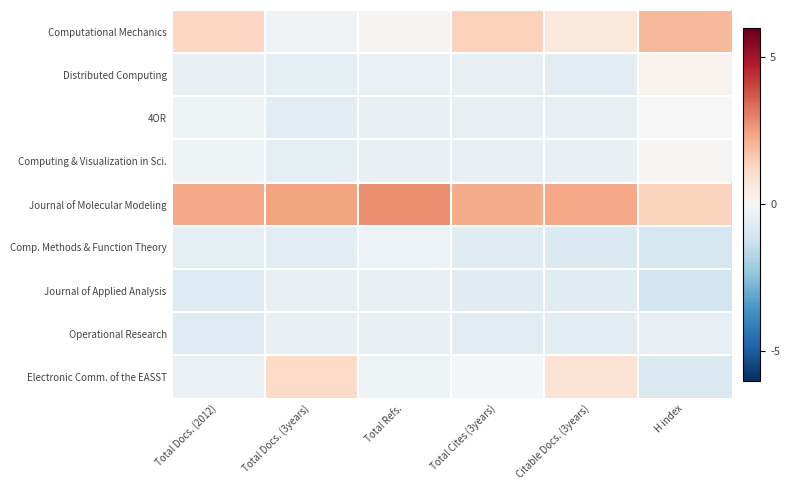

Reading right to left, transcribe all the data shown in this chart.

Computational Mechanics: H index=2.0	Citable Docs. (3years)=0.6	Total Cites (3years)=1.4	Total Refs.=0.1	Total Docs. (3years)=-0.2	Total Docs. (2012)=1.2
Distributed Computing: H index=0.2	Citable Docs. (3years)=-0.6	Total Cites (3years)=-0.5	Total Refs.=-0.4	Total Docs. (3years)=-0.6	Total Docs. (2012)=-0.5
4OR: H index=-0.0	Citable Docs. (3years)=-0.5	Total Cites (3years)=-0.5	Total Refs.=-0.5	Total Docs. (3years)=-0.6	Total Docs. (2012)=-0.3
Computing & Visualization in Sci.: H index=0.1	Citable Docs. (3years)=-0.5	Total Cites (3years)=-0.4	Total Refs.=-0.4	Total Docs. (3years)=-0.6	Total Docs. (2012)=-0.2
Journal of Molecular Modeling: H index=1.3	Citable Docs. (3years)=2.3	Total Cites (3years)=2.2	Total Refs.=2.8	Total Docs. (3years)=2.4	Total Docs. (2012)=2.3
Comp. Methods & Function Theory: H index=-1.0	Citable Docs. (3years)=-0.8	Total Cites (3years)=-0.7	Total Refs.=-0.4	Total Docs. (3years)=-0.6	Total Docs. (2012)=-0.5
Journal of Applied Analysis: H index=-1.1	Citable Docs. (3years)=-0.7	Total Cites (3years)=-0.7	Total Refs.=-0.5	Total Docs. (3years)=-0.5	Total Docs. (2012)=-0.8
Operational Research: H index=-0.5	Citable Docs. (3years)=-0.7	Total Cites (3years)=-0.6	Total Refs.=-0.5	Total Docs. (3years)=-0.4	Total Docs. (2012)=-0.8
Electronic Comm. of the EASST: H index=-0.9	Citable Docs. (3years)=0.8	Total Cites (3years)=-0.1	Total Refs.=-0.3	Total Docs. (3years)=1.1	Total Docs. (2012)=-0.4